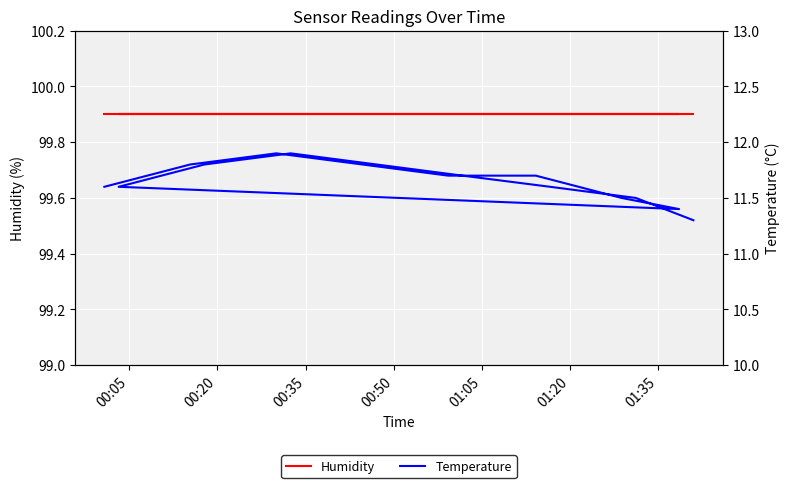

What is the average value of the Humidity series?

99.9